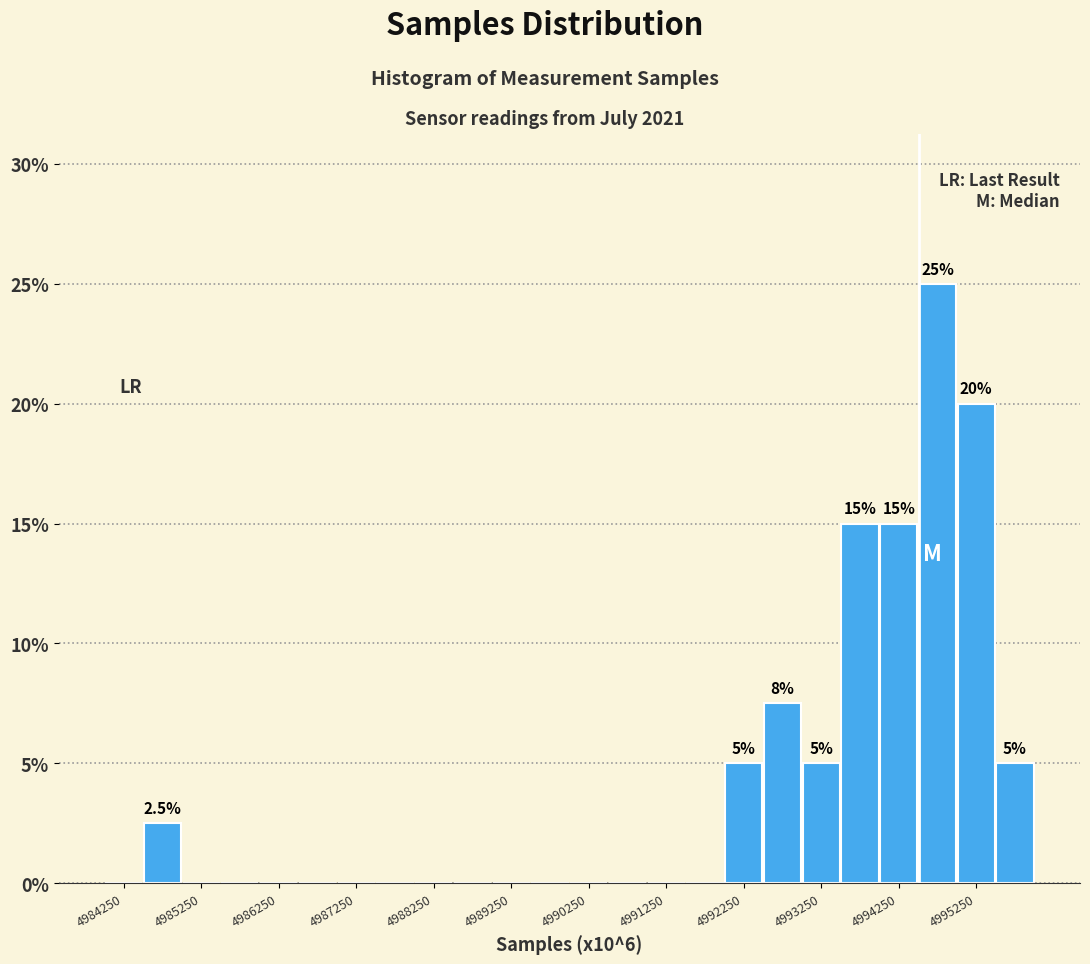

Which range on the x-axis has the tallest bar?

4994500 to 4995000